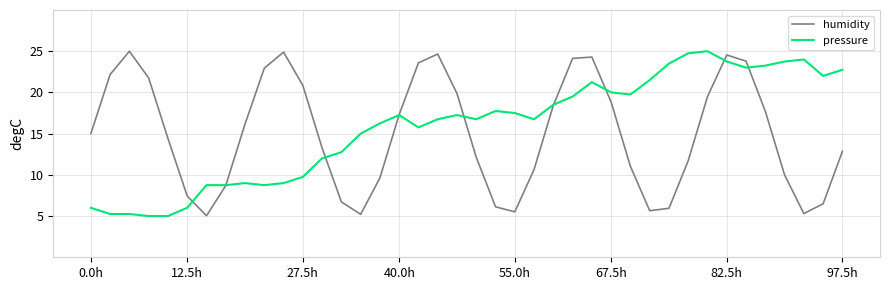

What is the lowest value of the humidity series?

5.0